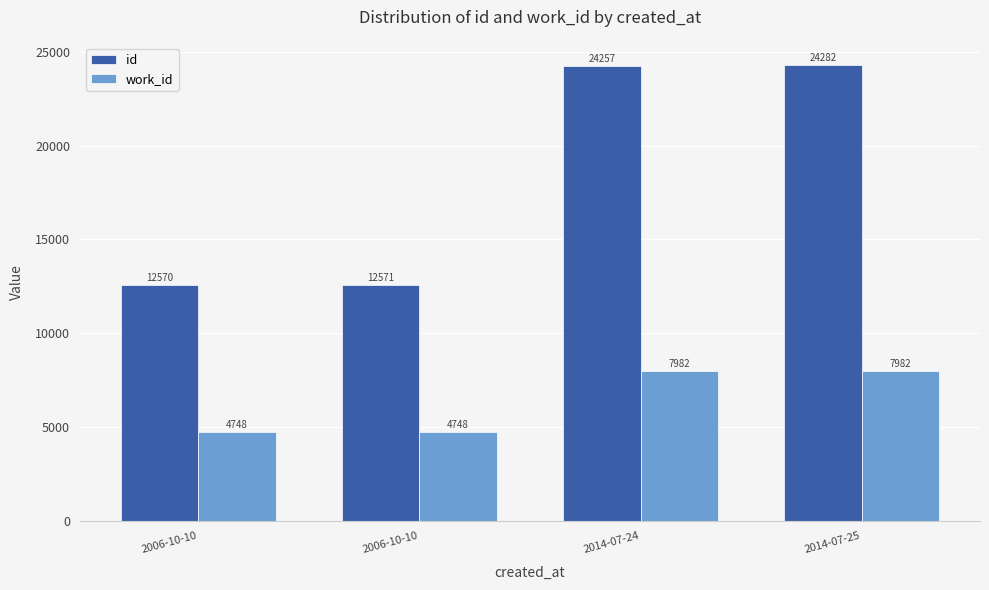

Read the work_id value at 2006-10-10, to the nearest 10.

4750